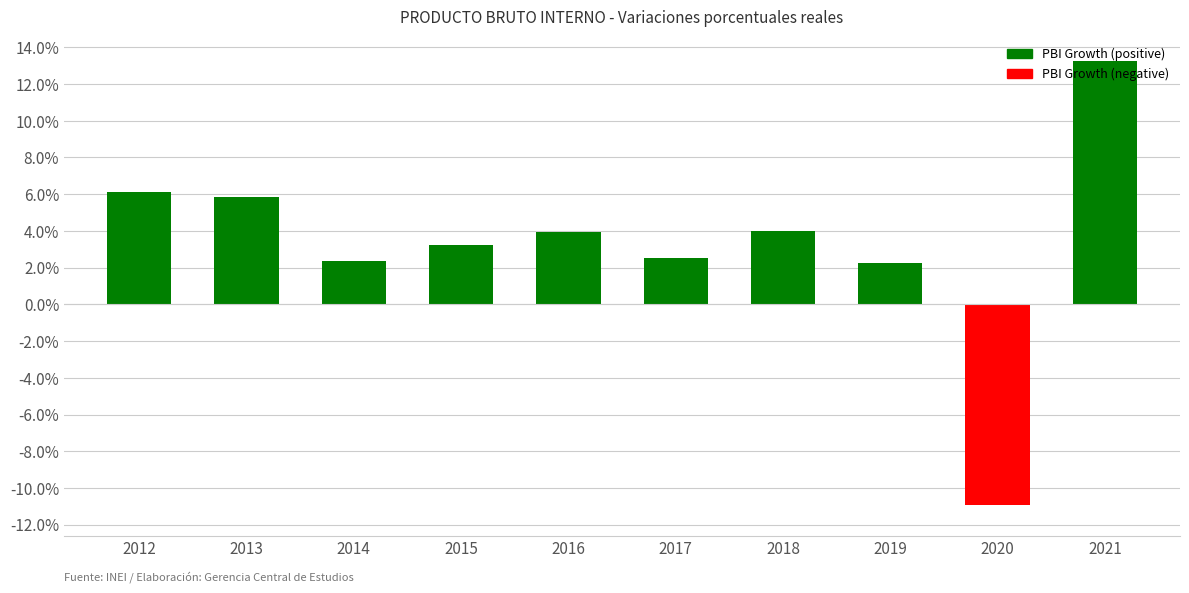

What is the value of the 1st bar from the left?

6.1